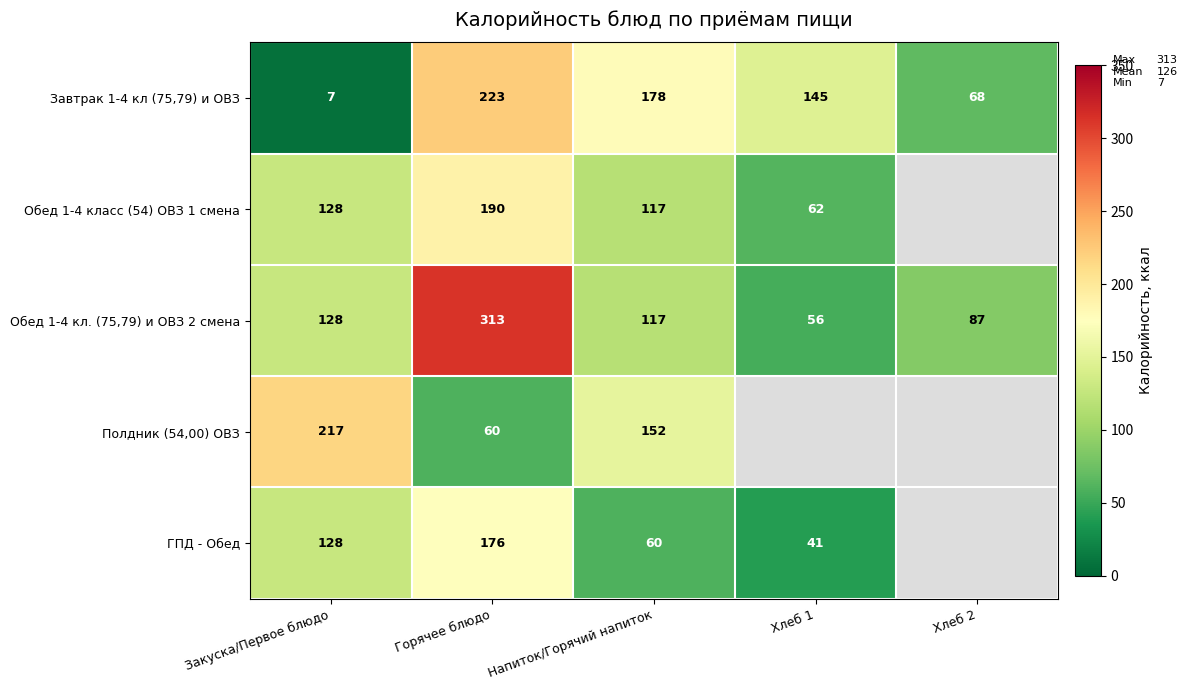

What is the difference between the Обед 1-4 класс (54) ОВЗ 1 смена values at Напиток/Горячий напиток and Хлеб 1?

55